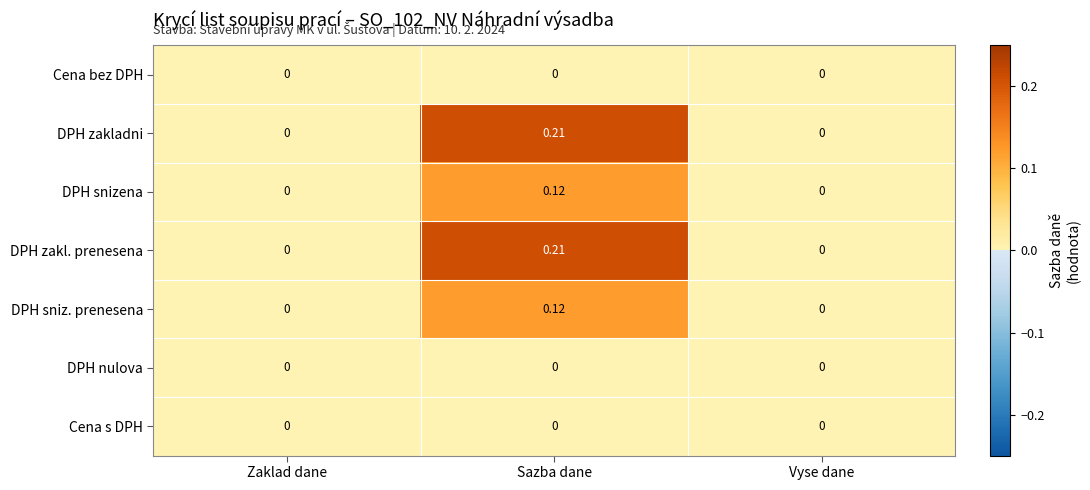

At which label does DPH zakladni reach its peak?

Sazba dane